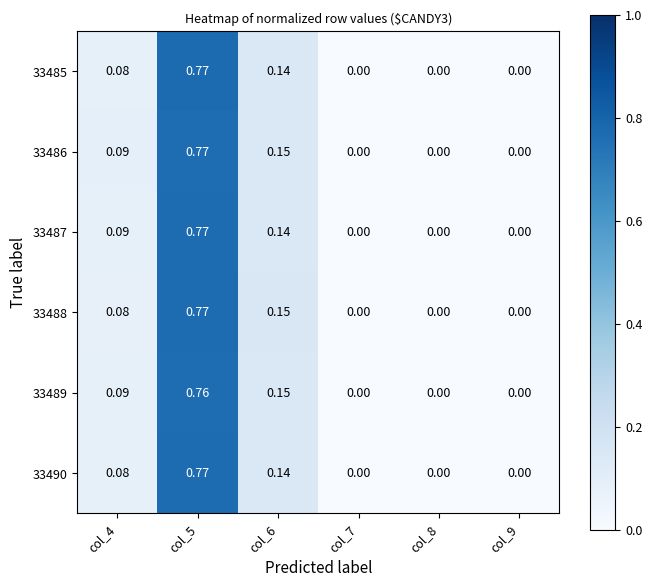

Is the value of 33485 at col_5 greater than the value of 33488 at col_9?

Yes